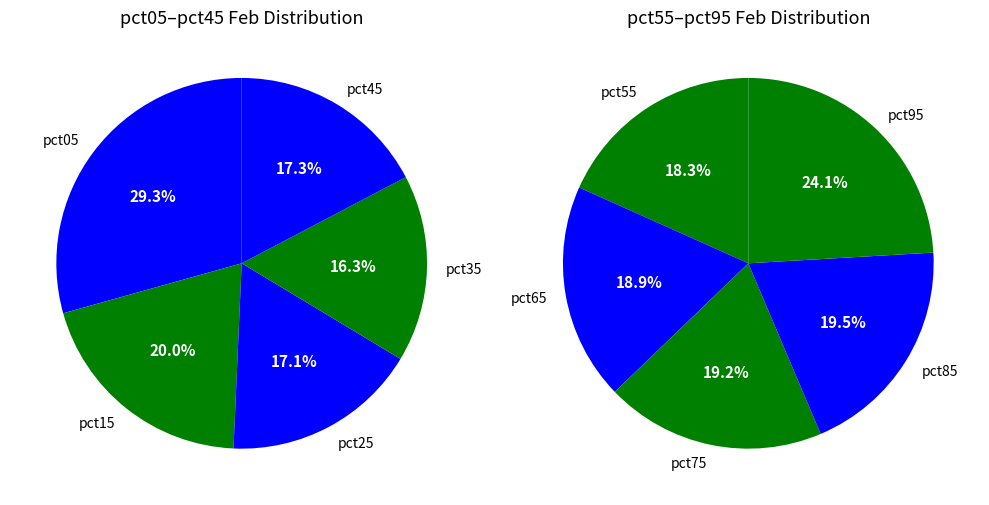

Does pct15 represent more than half of the total?

No